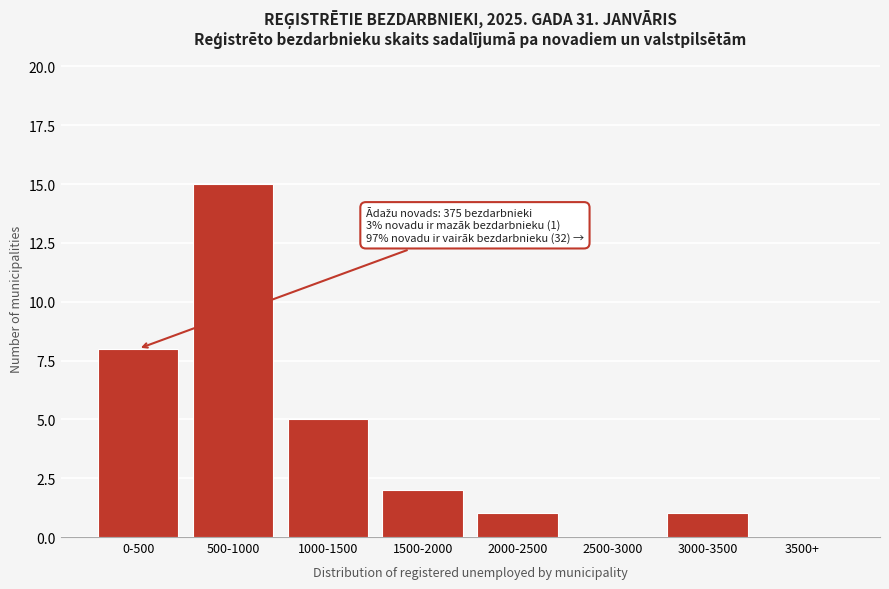

Reading left to right, what are all the values shown in this chart?

0-500=8	500-1000=15	1000-1500=5	1500-2000=2	2000-2500=1	2500-3000=0	3000-3500=1	3500+=0